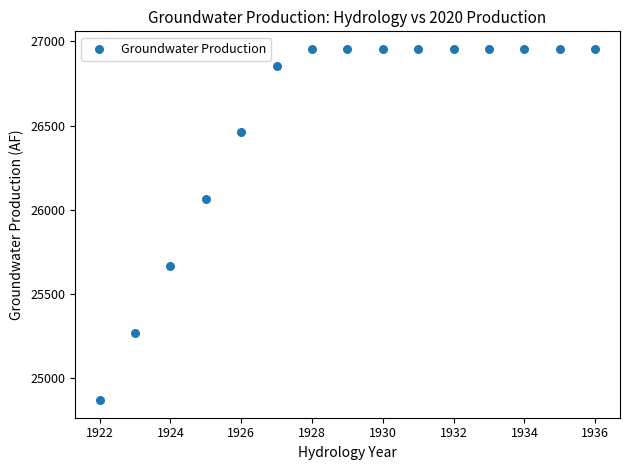

What Y value in the scatter plot is closest to 25913?

26063